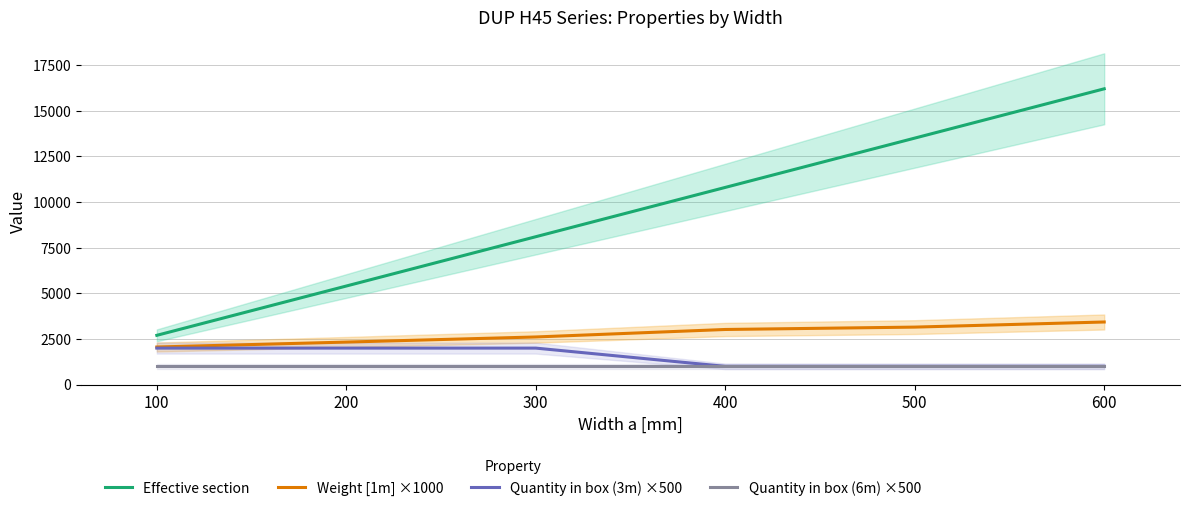

Between 500 and 600, which series saw the biggest shift?

Effective section